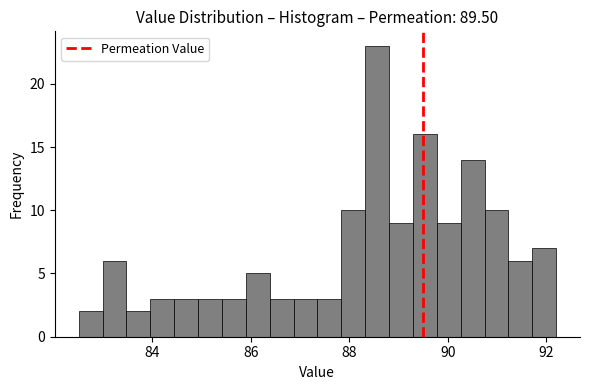

Read against the x-axis, roughly where is the centre of the tallest bar?

88.6